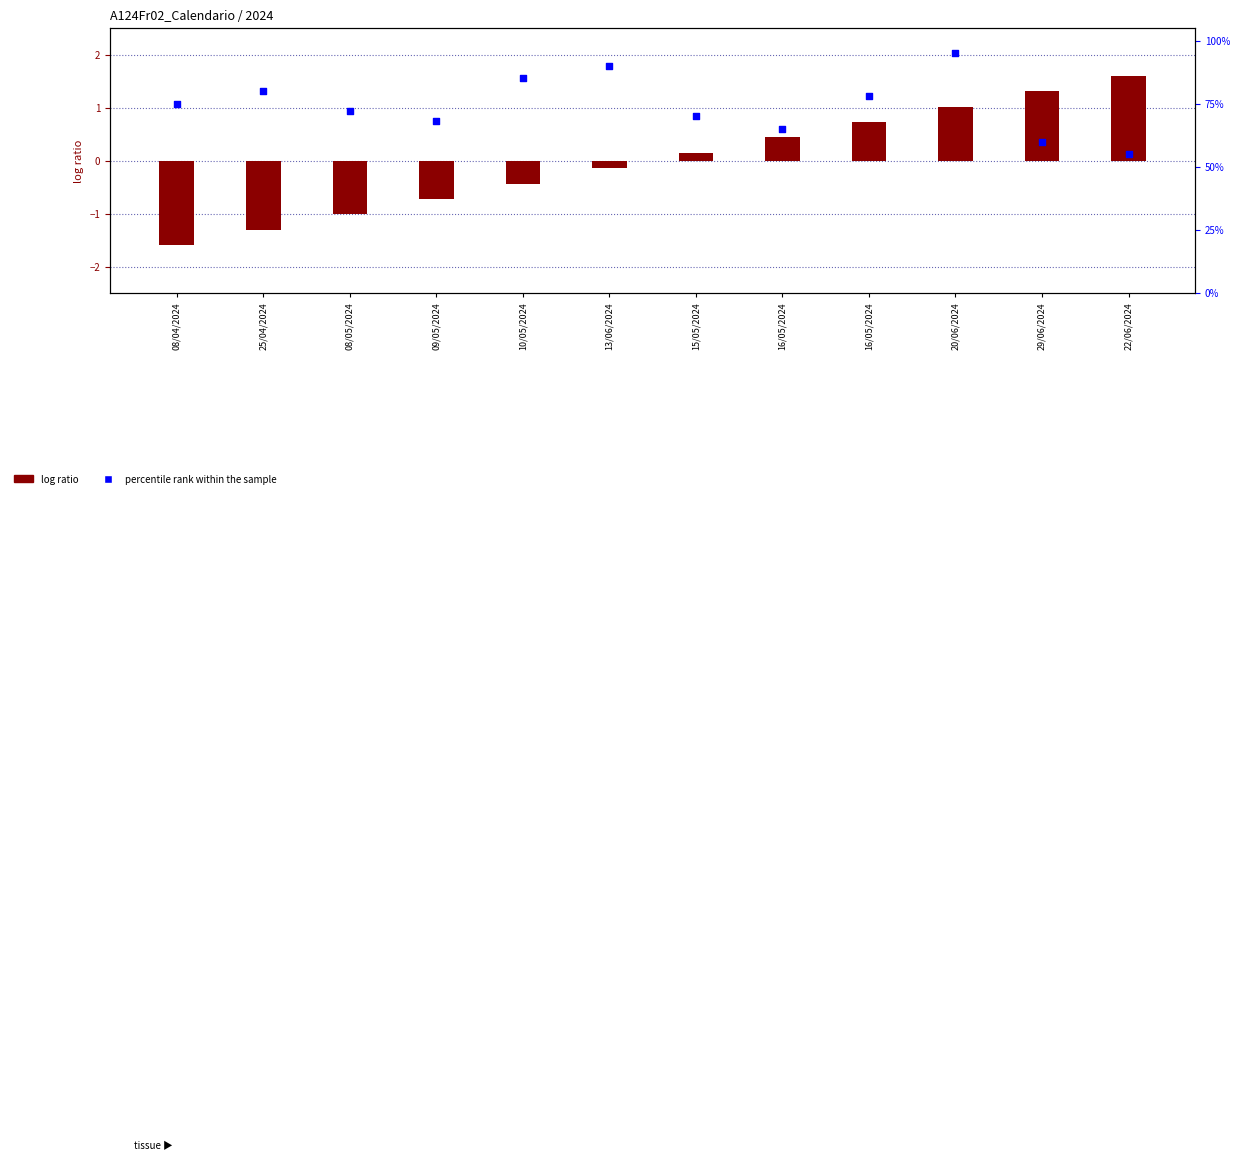

Which series contains the lowest Y value?

log ratio